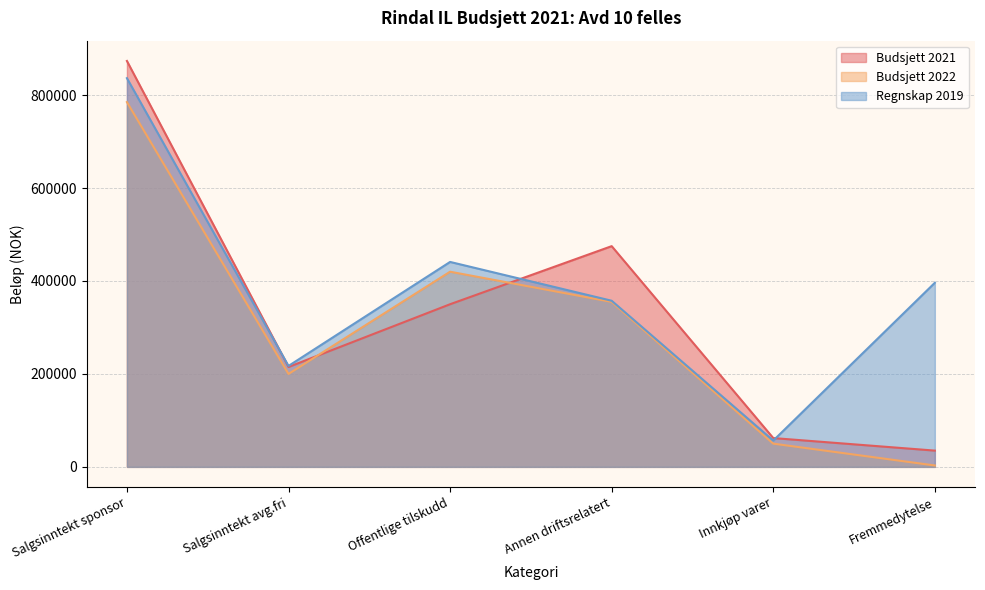

At which label does Regnskap 2019 reach its peak?

Salgsinntekt sponsor